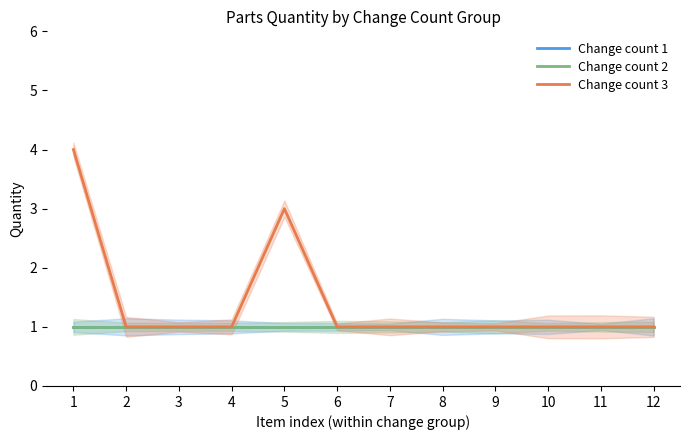

What is the smallest value displayed?

1